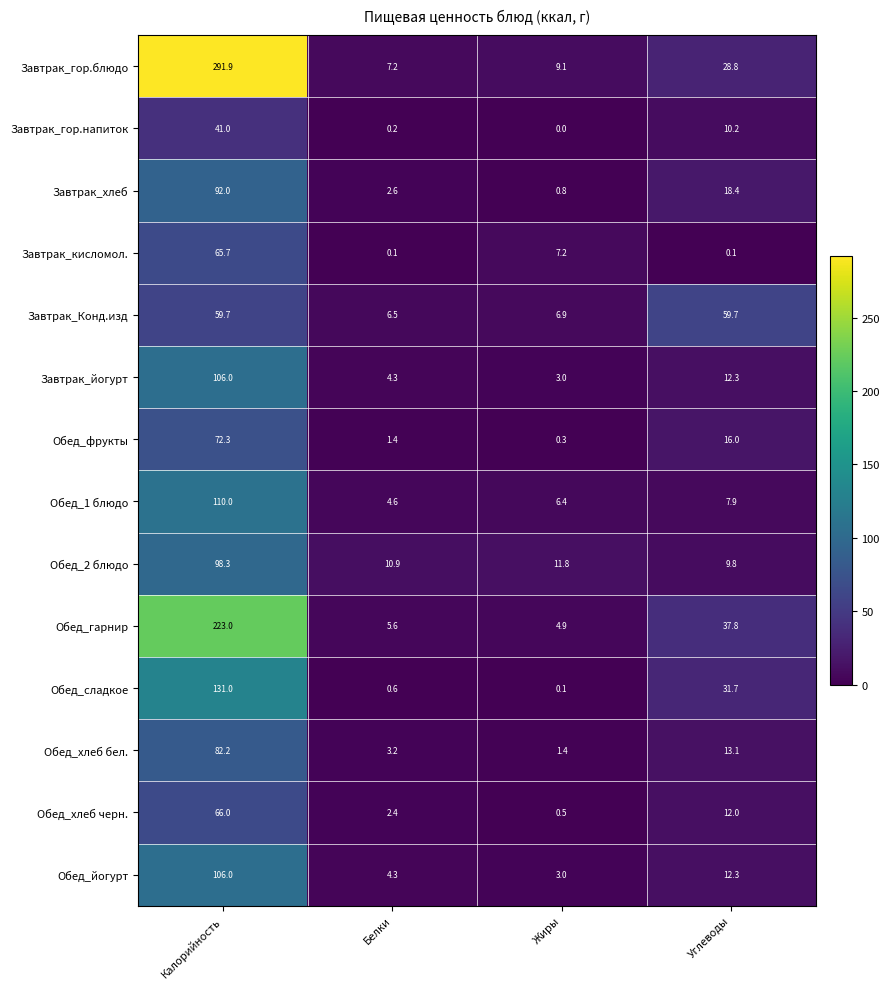

What is the maximum value for Обед_хлеб черн.?

66.0